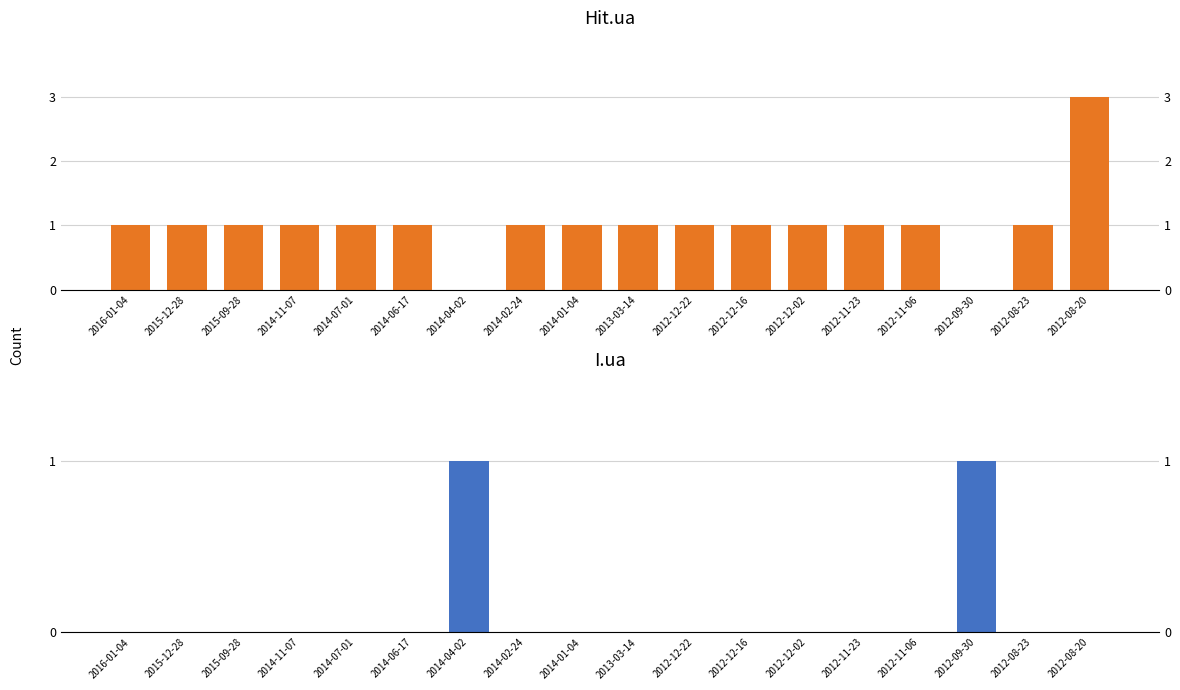

What is the value of the Hit.ua bar at the 17th from the left?

1